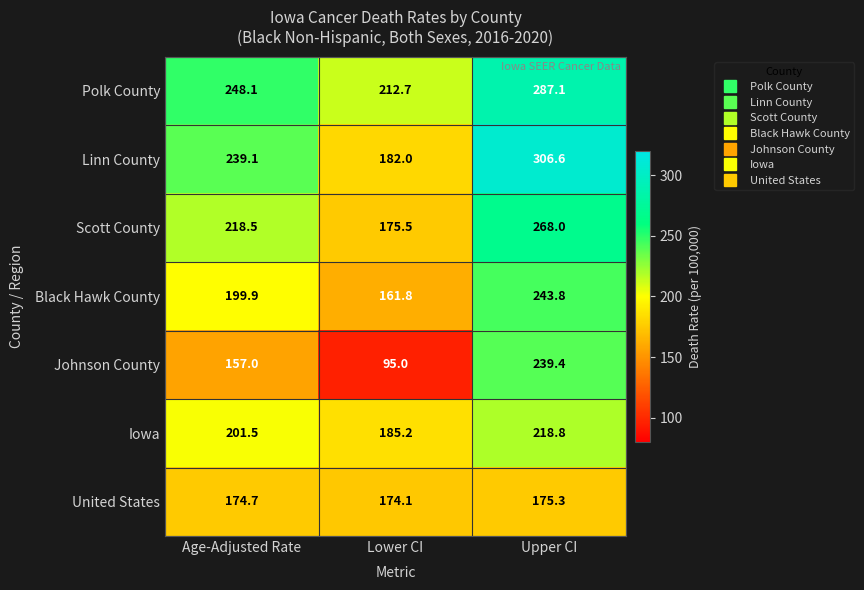

What is the minimum value for Scott County?

175.5